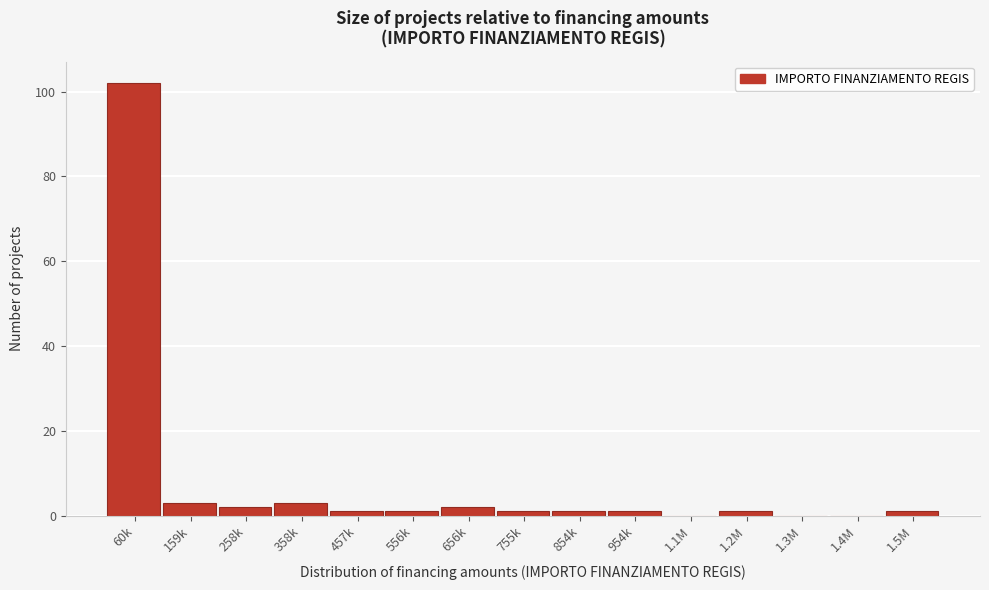

Reading right to left, list all the values displayed in this chart.

1.5M=1	1.4M=0	1.3M=0	1.2M=1	1.1M=0	954k=1	854k=1	755k=1	656k=2	556k=1	457k=1	358k=3	258k=2	159k=3	60k=102